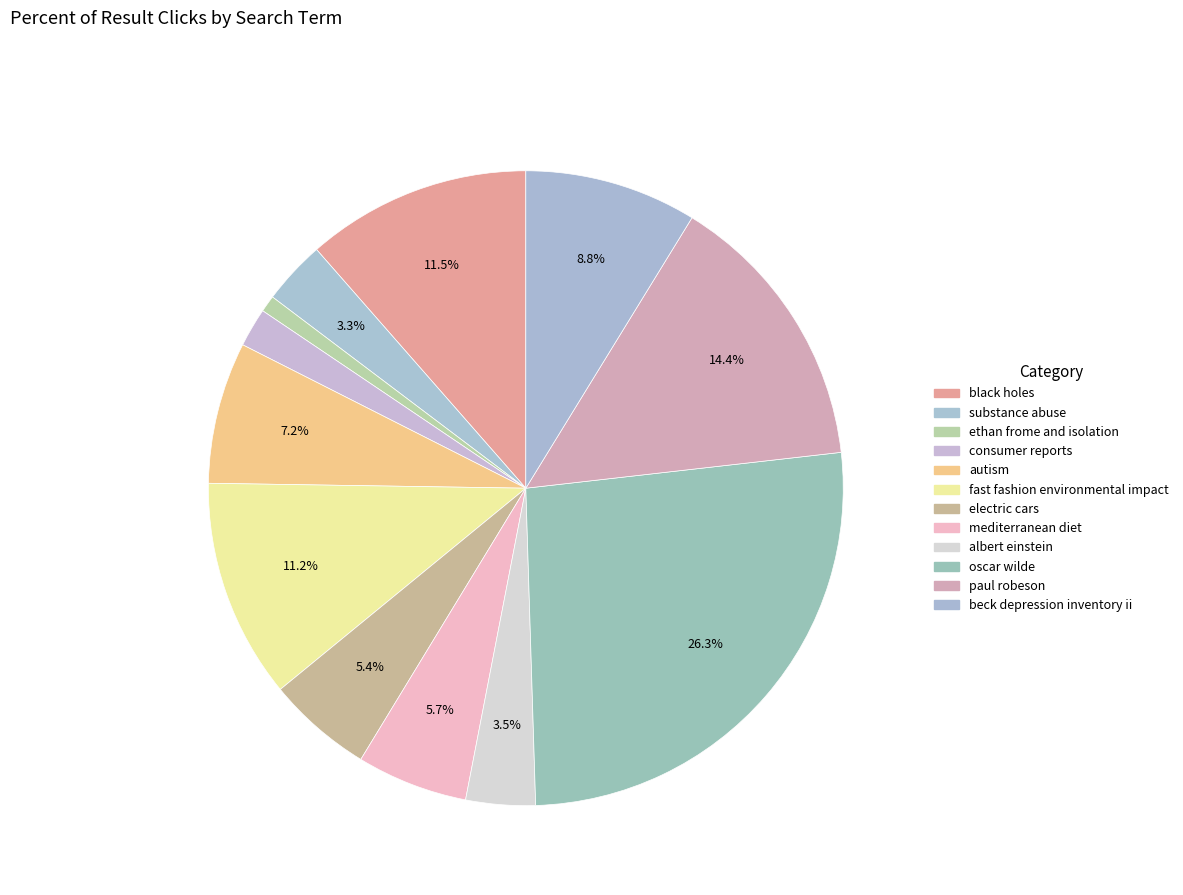

What portion of the pie excludes autism?

92.8%